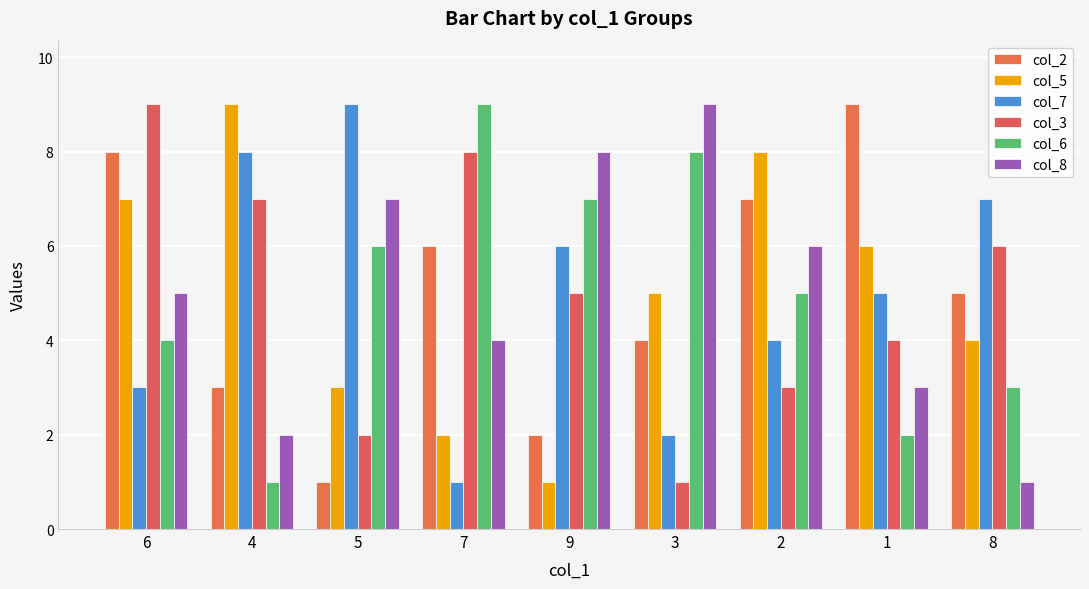

True or false: col_5 has a value of 4 at 8.

True